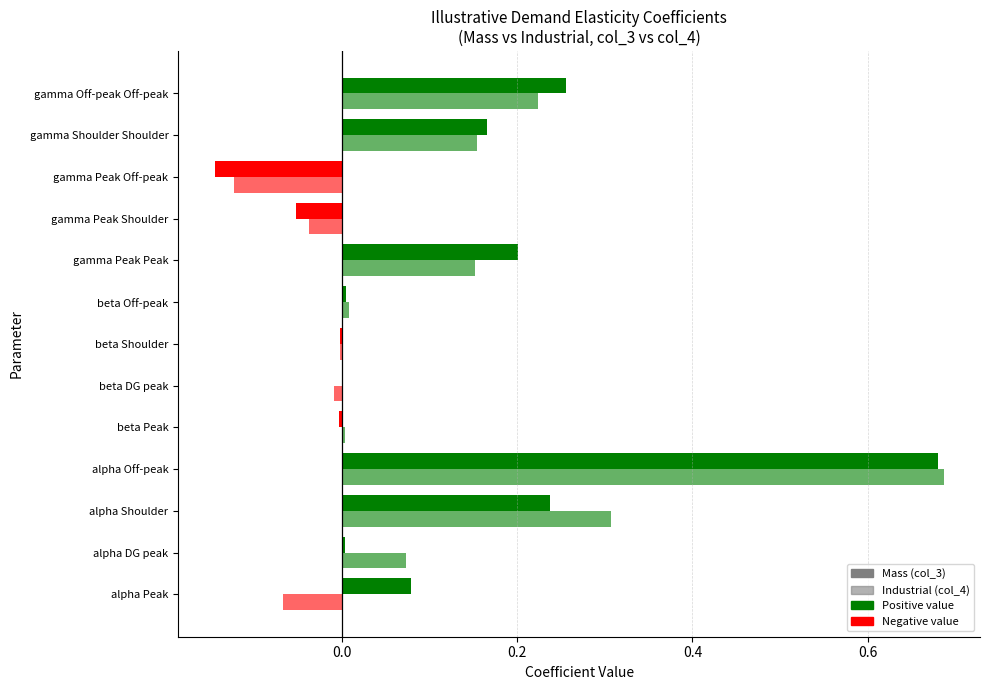

What are all the series names shown in the legend?

Mass (col_3), Industrial (col_4)